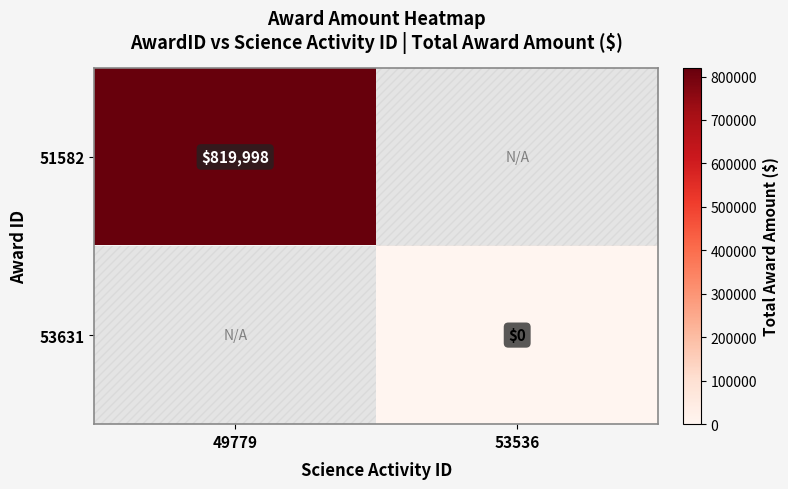

Is the value of 53631 at 53536 greater than the value of 51582 at 49779?

No